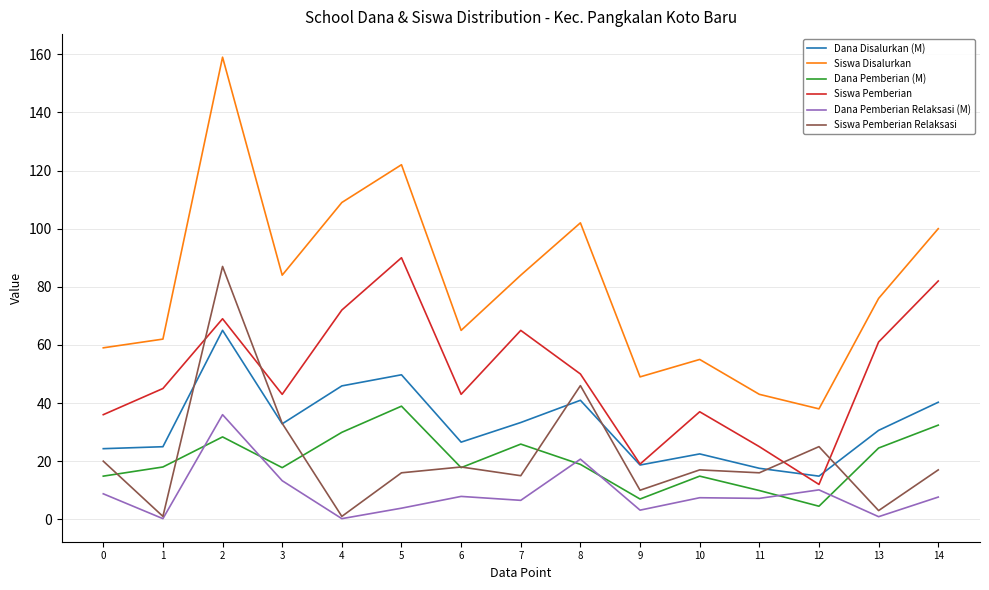

In Siswa Disalurkan, how many points are higher than both neighbors (excluding endpoints)?

4